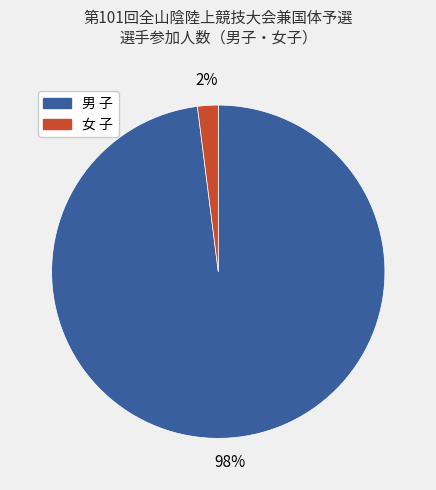

To the nearest percent, what is the average slice percentage?

50%